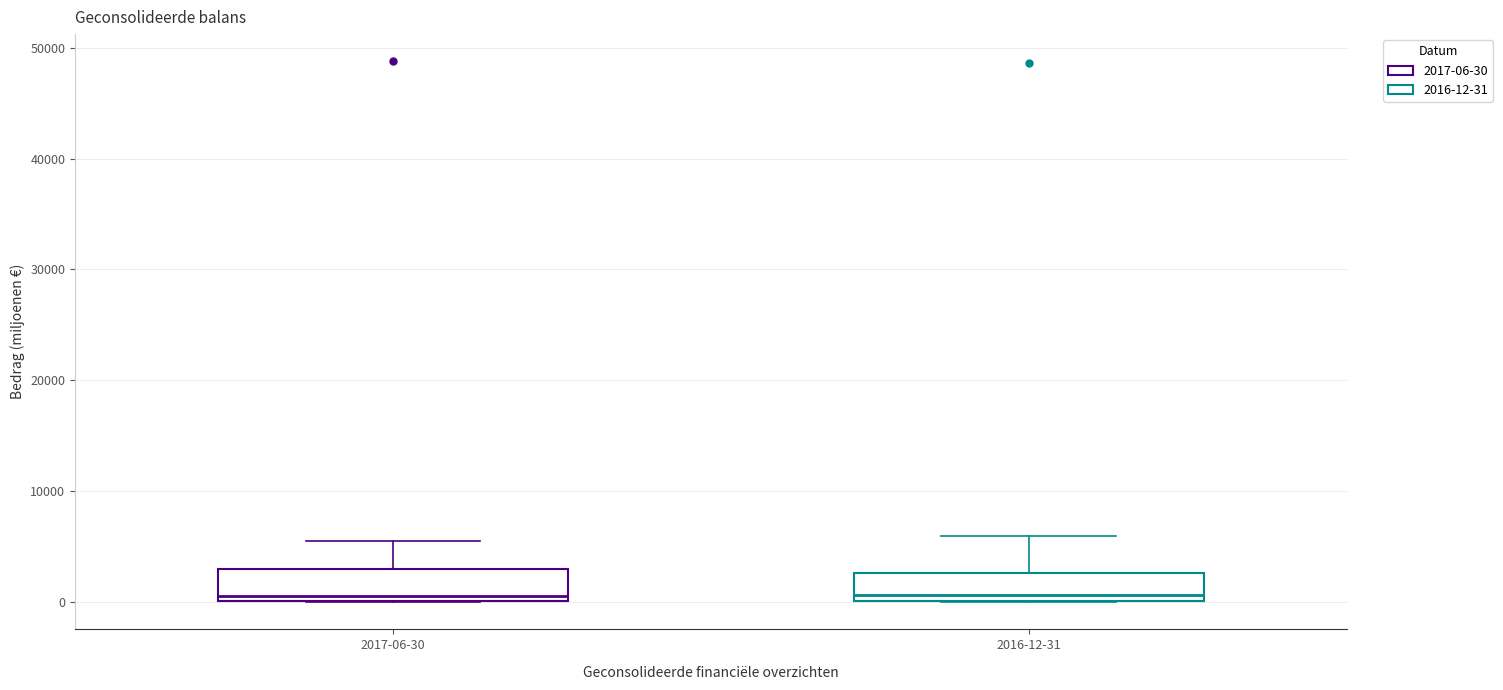

Where does the median line of the box for 2016-12-31 sit on the y-axis? The values are not printed on the chart, so give them approximately, as read against the axis.

1000